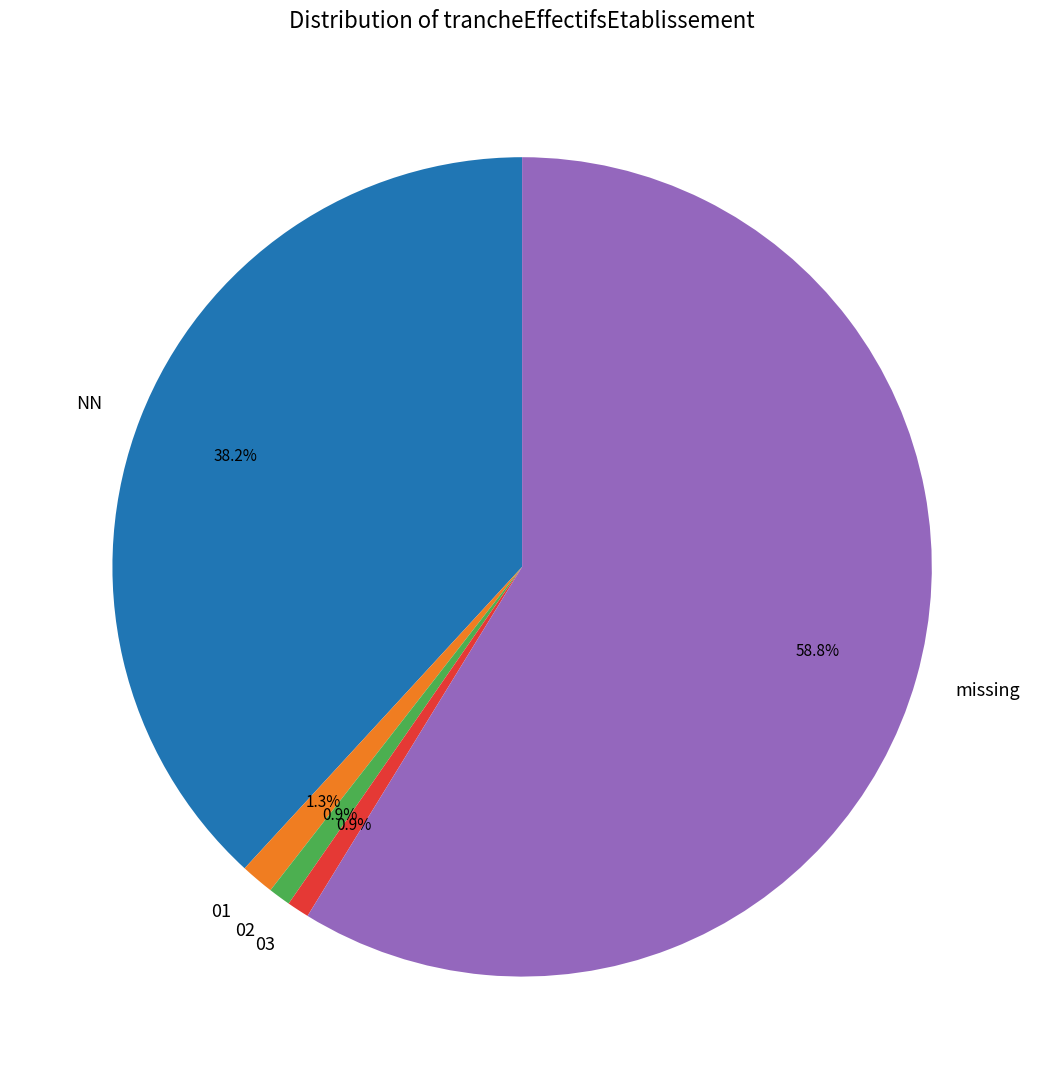

To the nearest percent, what portion does NN represent?

38%